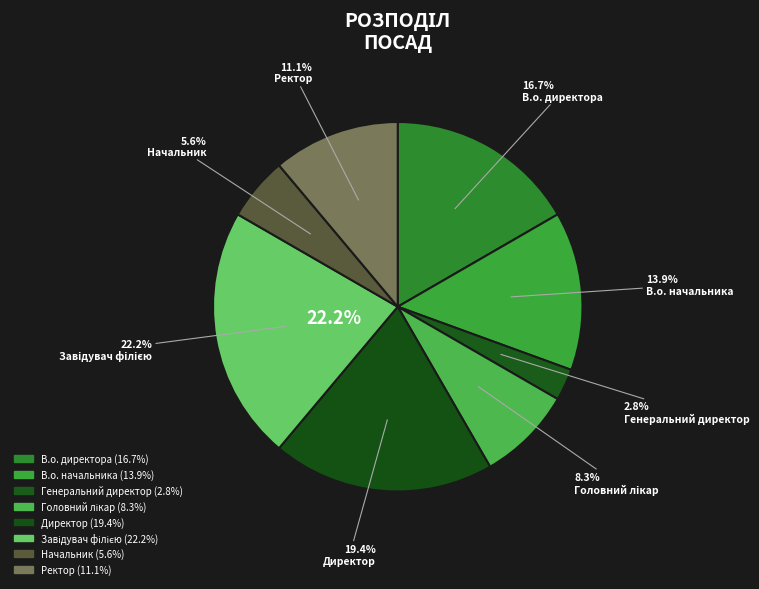

How many slices are in this pie chart?

8